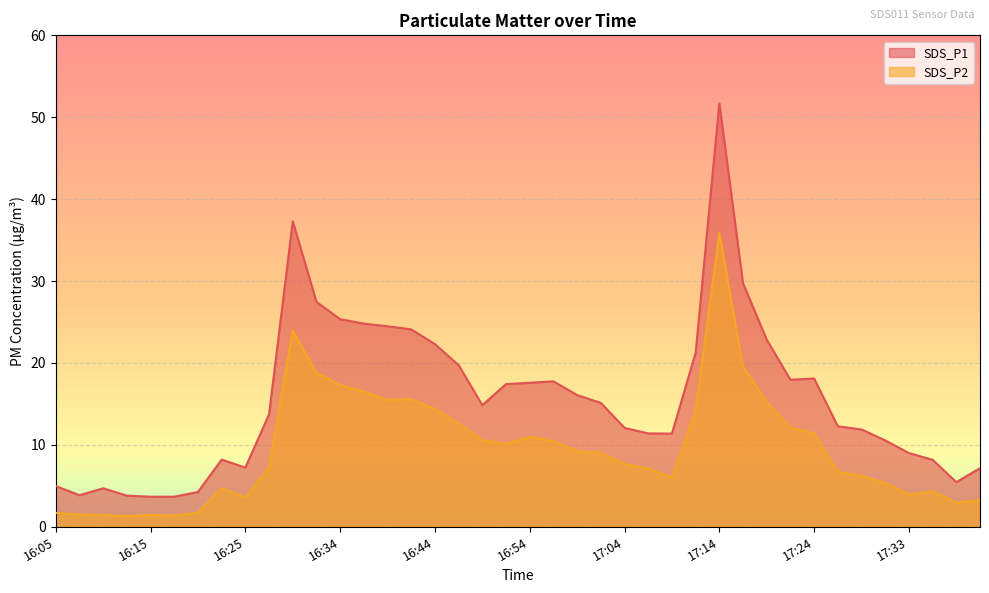

True or false: SDS_P1 has a value of 11.9 at 17:28.

True